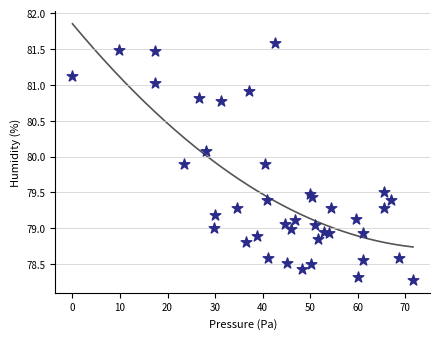

What is the range of X values (max minus min)?

71.6